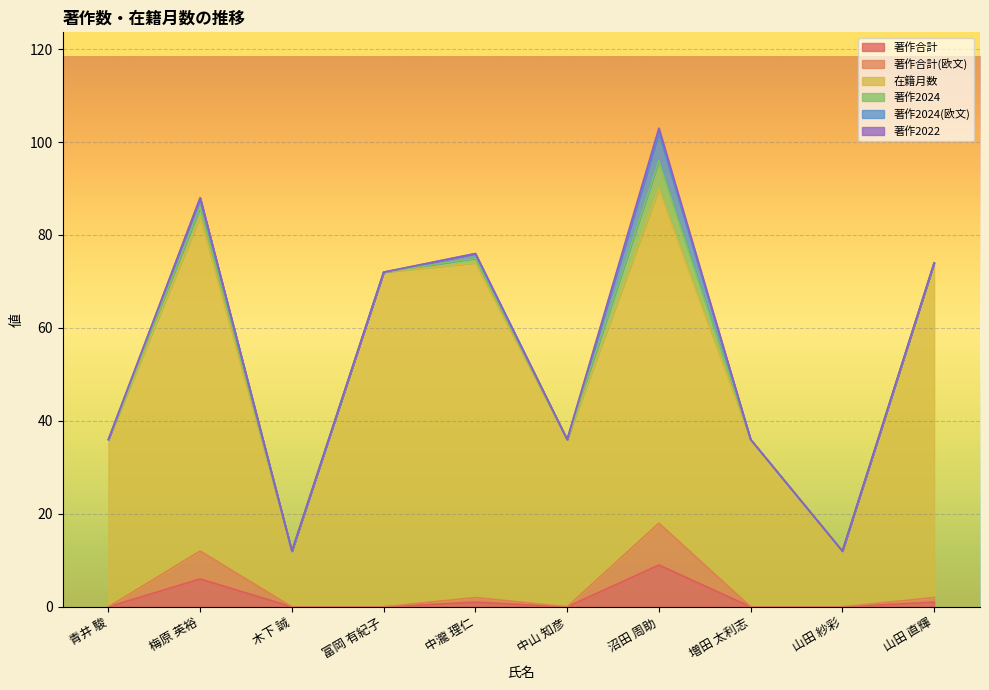

What is the sum of all 在籍月数 values?

526